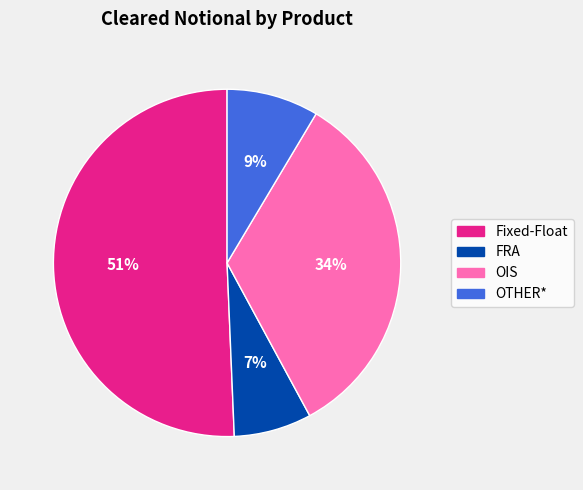

The FRA slice represents 1% of the pie. True or false?

False